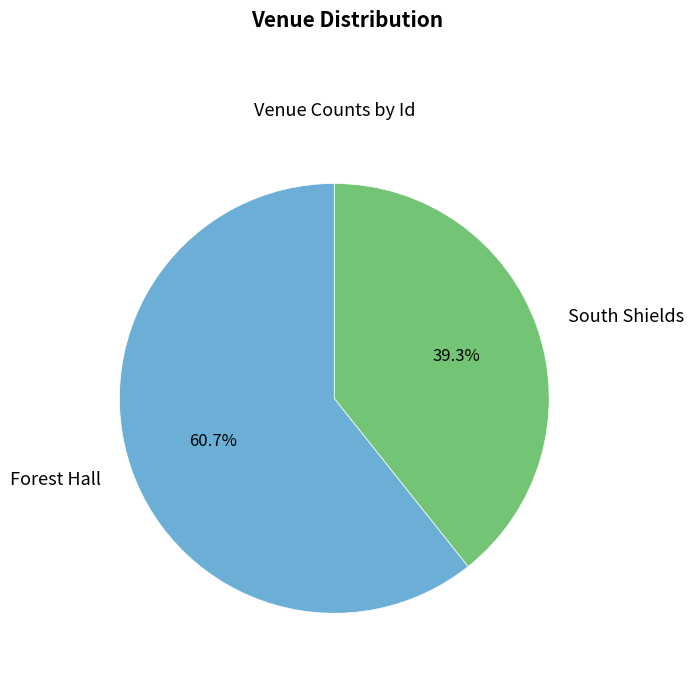

Approximately how many times larger is the value at South Shields compared to Forest Hall?

0.6